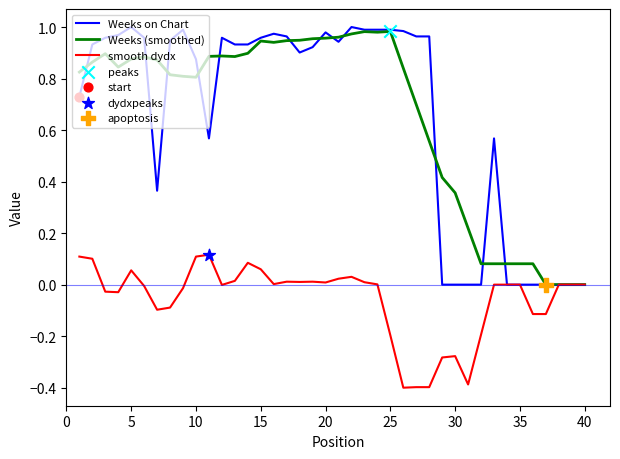

Which series has the largest range (max minus min)?

Weeks on Chart